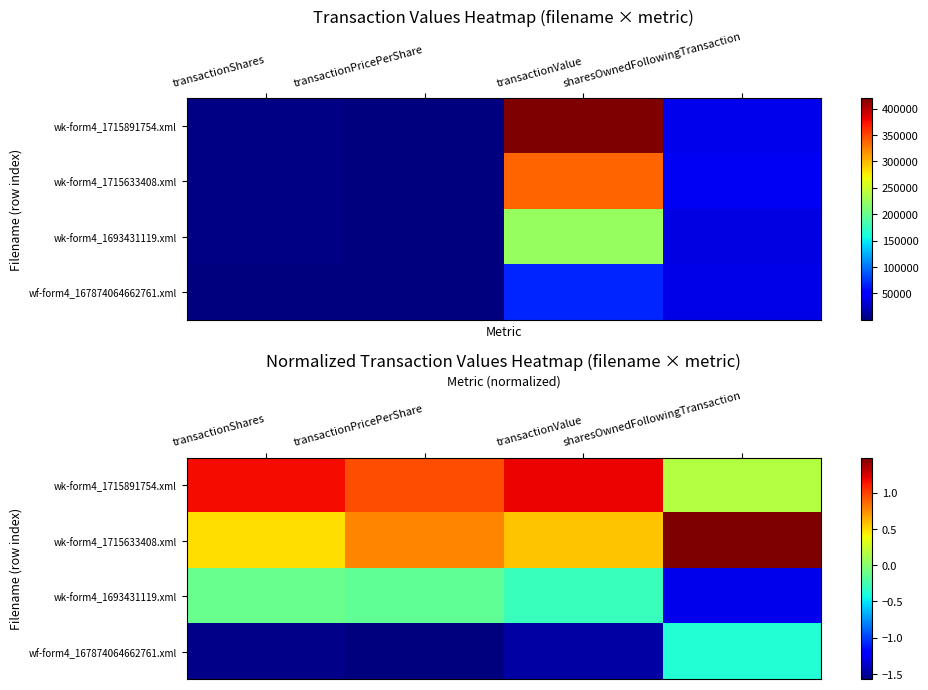

What is the difference between the maximum and second lowest values in the wk-form4_1715633408.xml series?

0.9